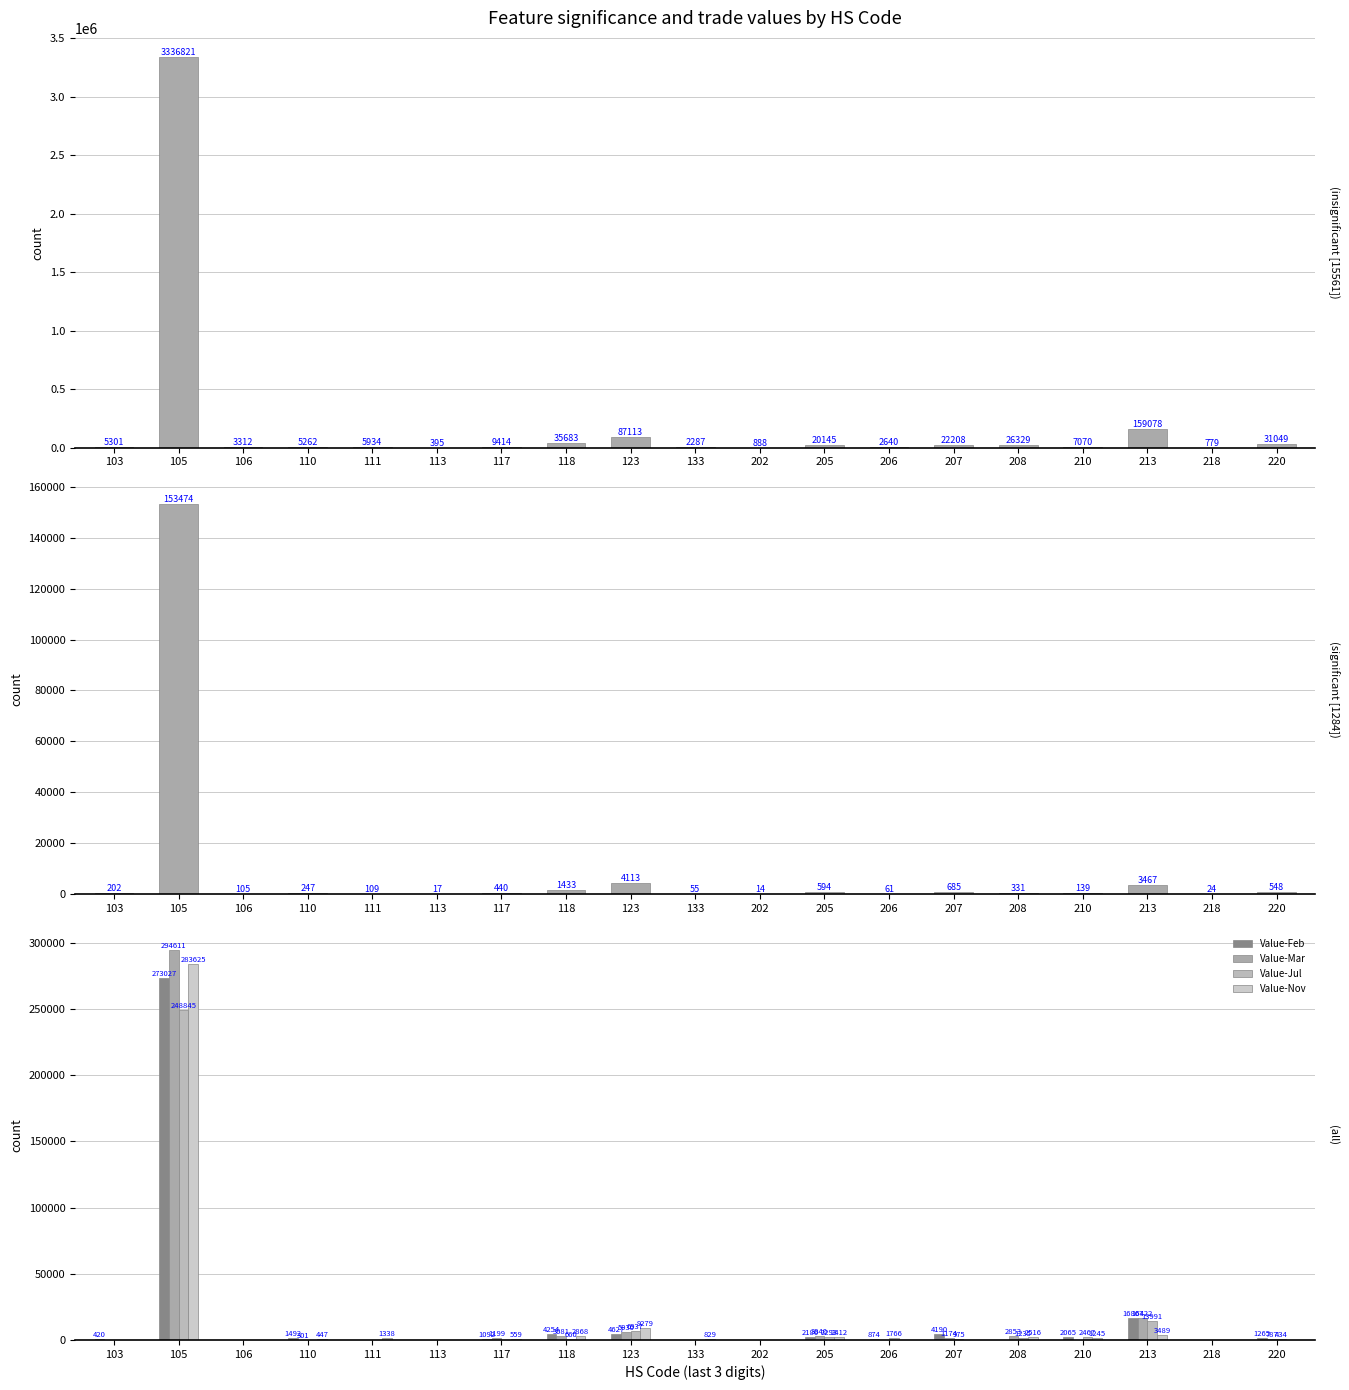

What is the value of the Value-Mar bar at the 19th from the left?

787